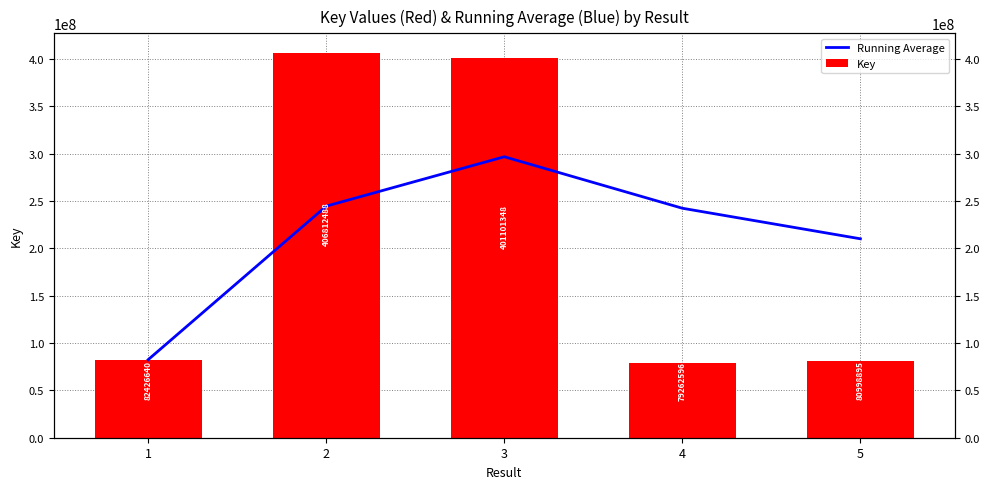

At which category is the sum across all series the highest?

3